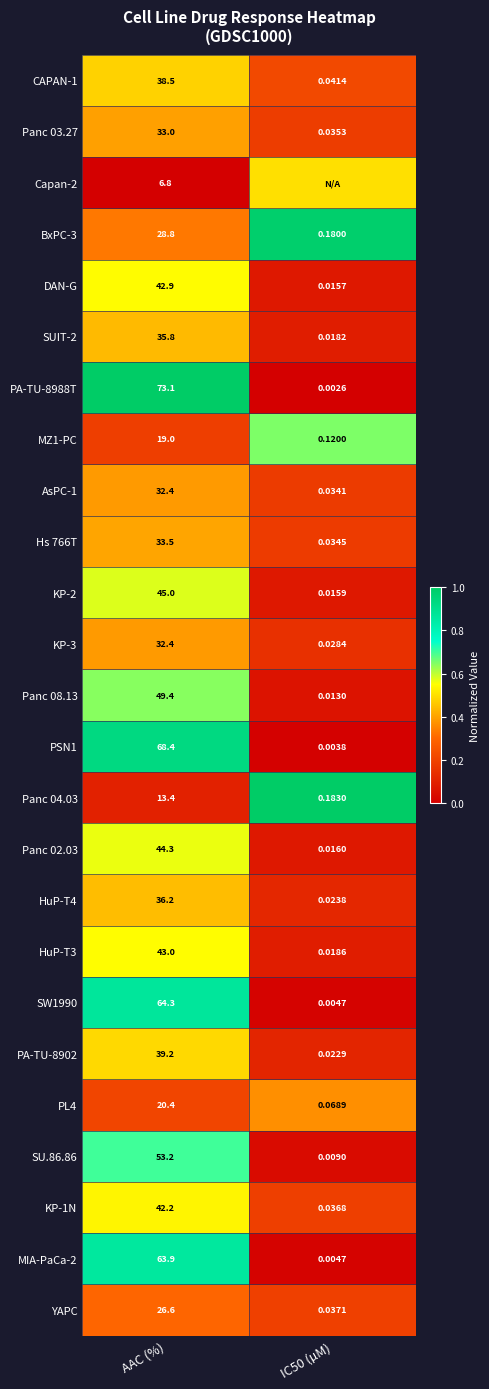

Which category has the highest value in the SU.86.86 series?

AAC (%)